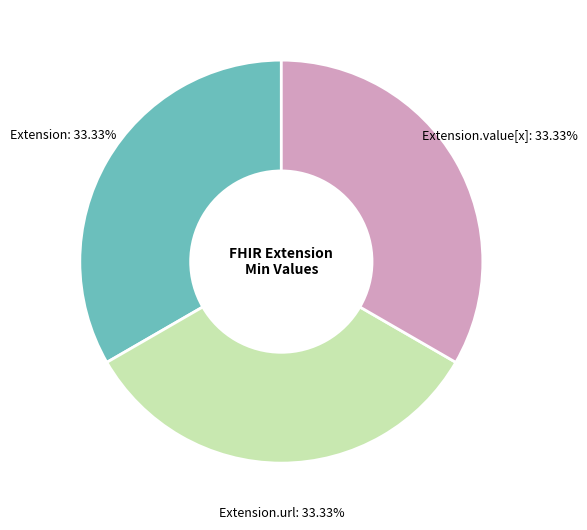

How many segments does this pie chart have?

3